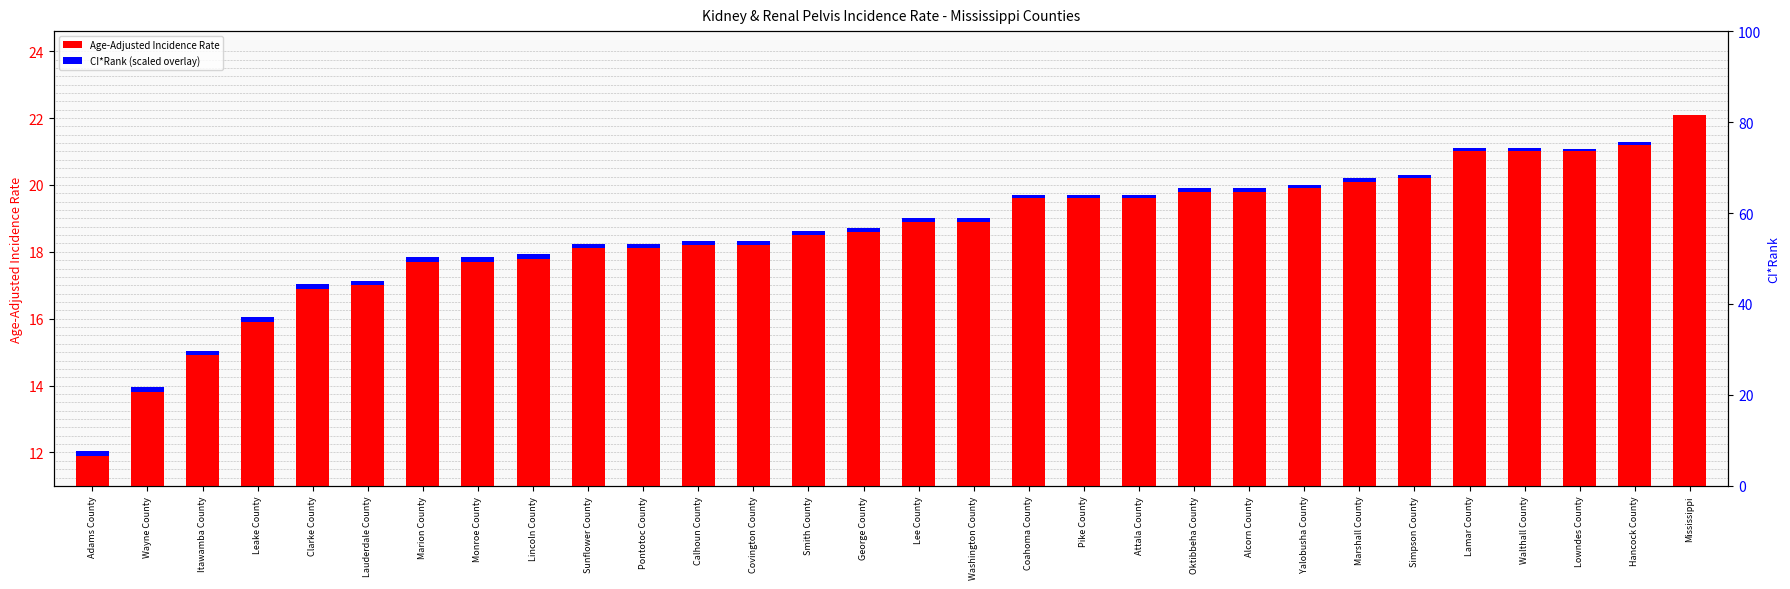

At which category is the sum across all series the highest?

Mississippi